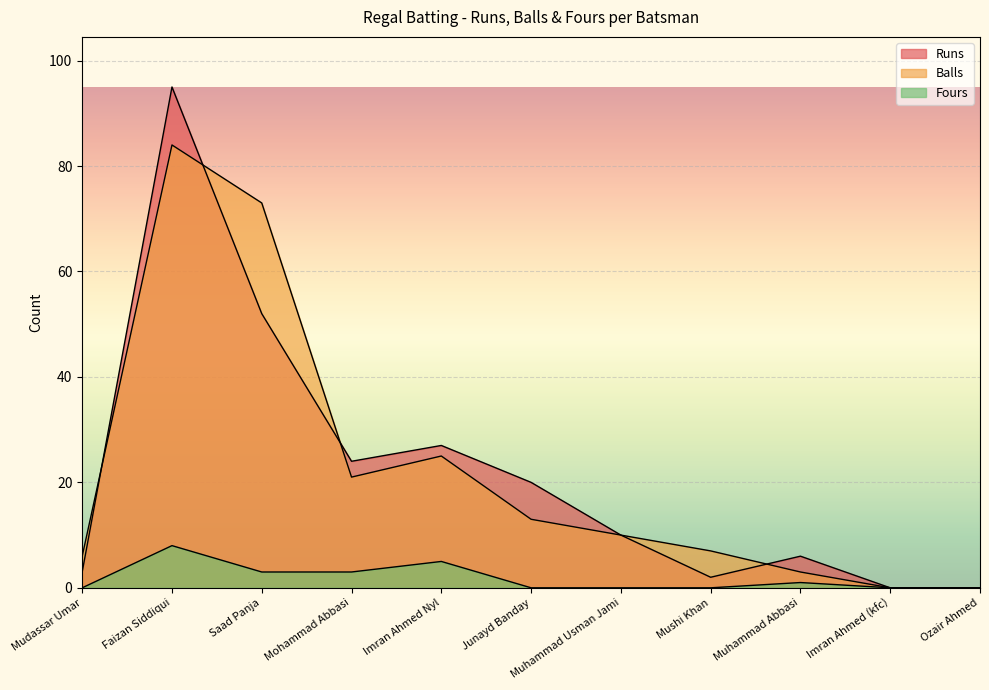

Reading right to left, what are all the values shown in this chart?

Runs: 0	0	6	2	10	20	27	24	52	95	3
Balls: 0	0	3	7	10	13	25	21	73	84	6
Fours: 0	0	1	0	0	0	5	3	3	8	0